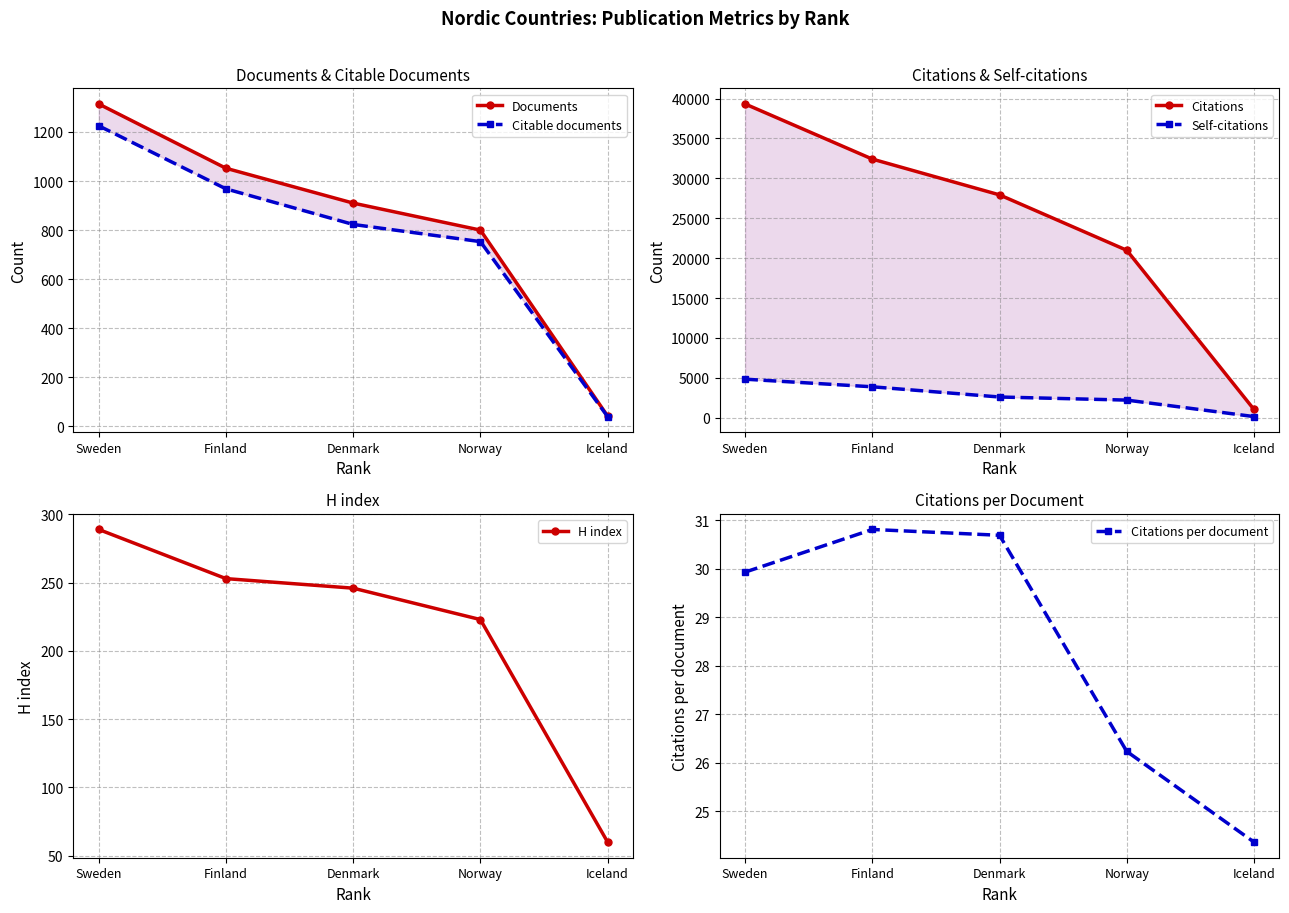

Is the value of Citations at Norway greater than the value of Citable documents at Norway?

Yes